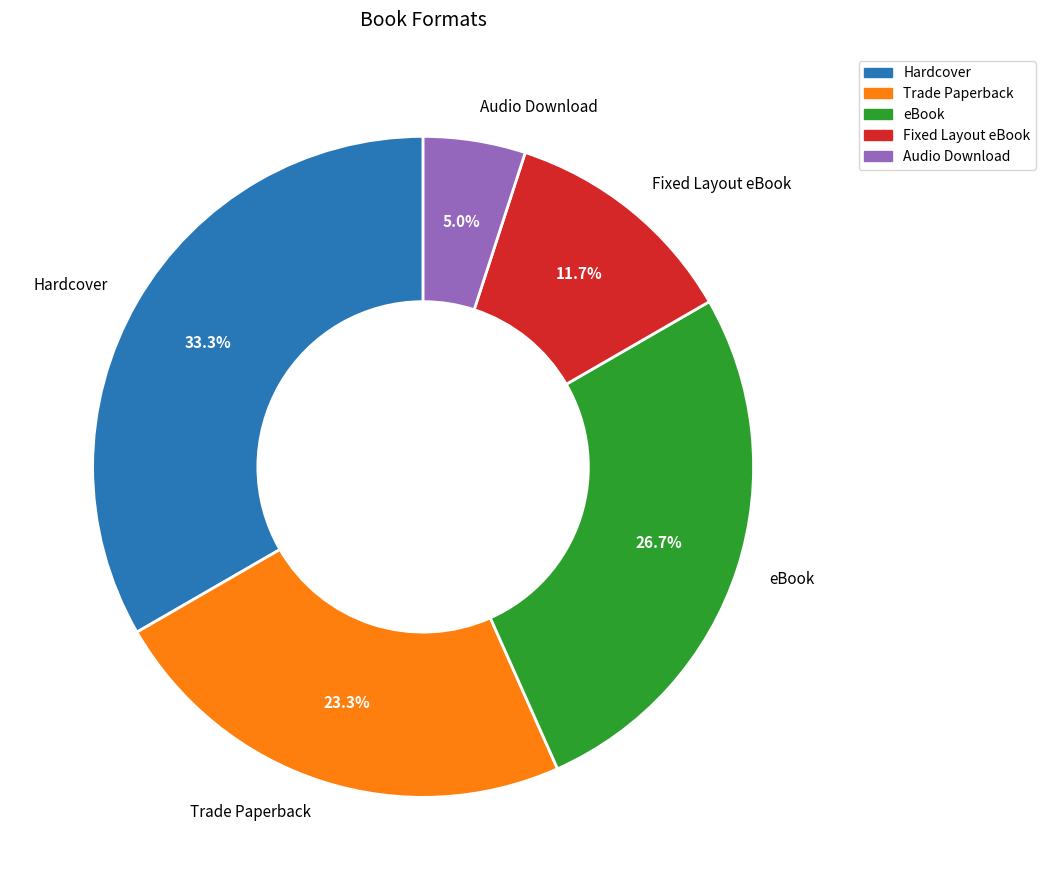

What portion of the pie excludes Fixed Layout eBook?

88.3%